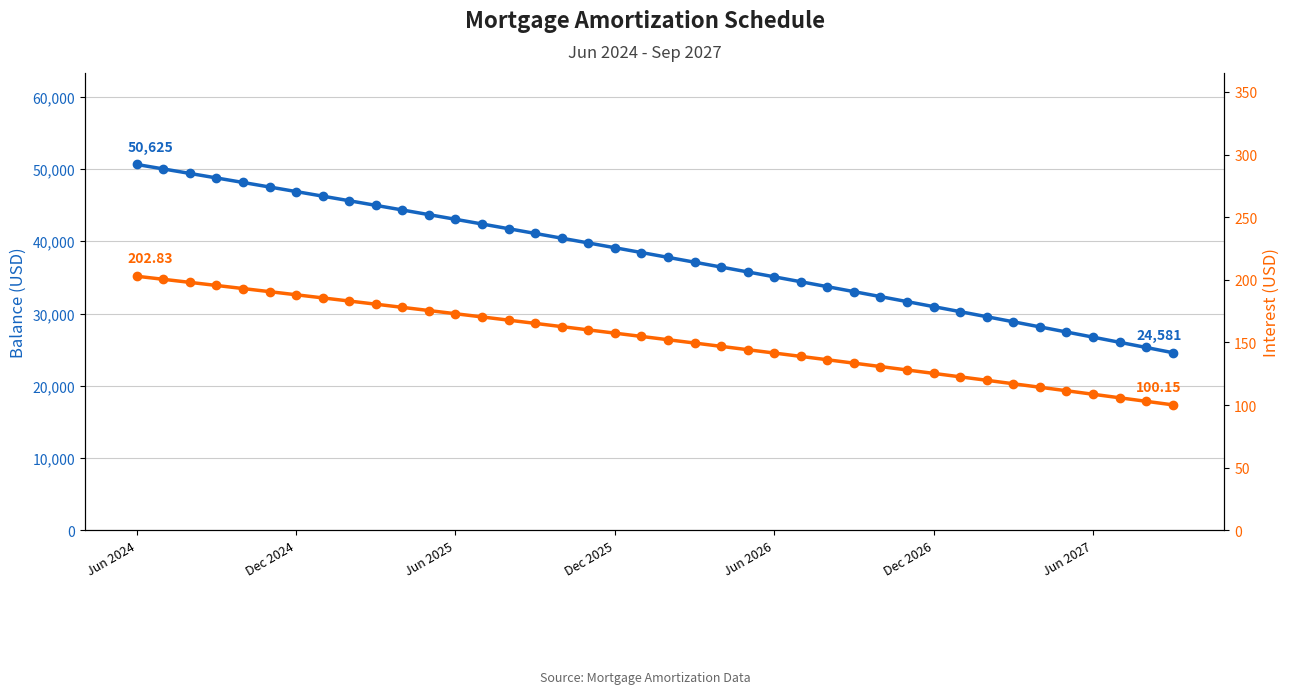

True or false: Interest has more than 1 interior local peaks.

False